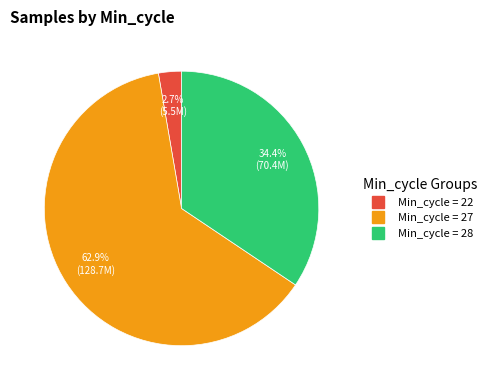

Is there a majority slice in this chart?

Yes